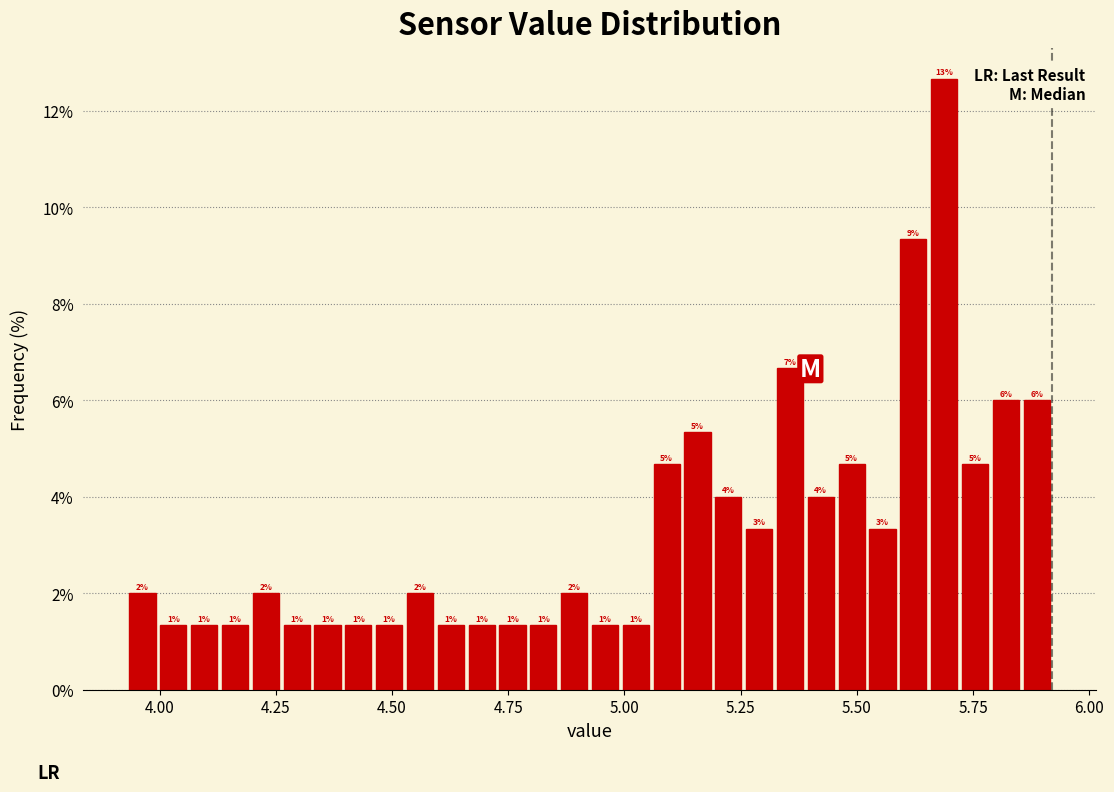

Around what value on the x-axis is the tallest bar? Give the approximate position of its centre, as read against the axis.

5.70